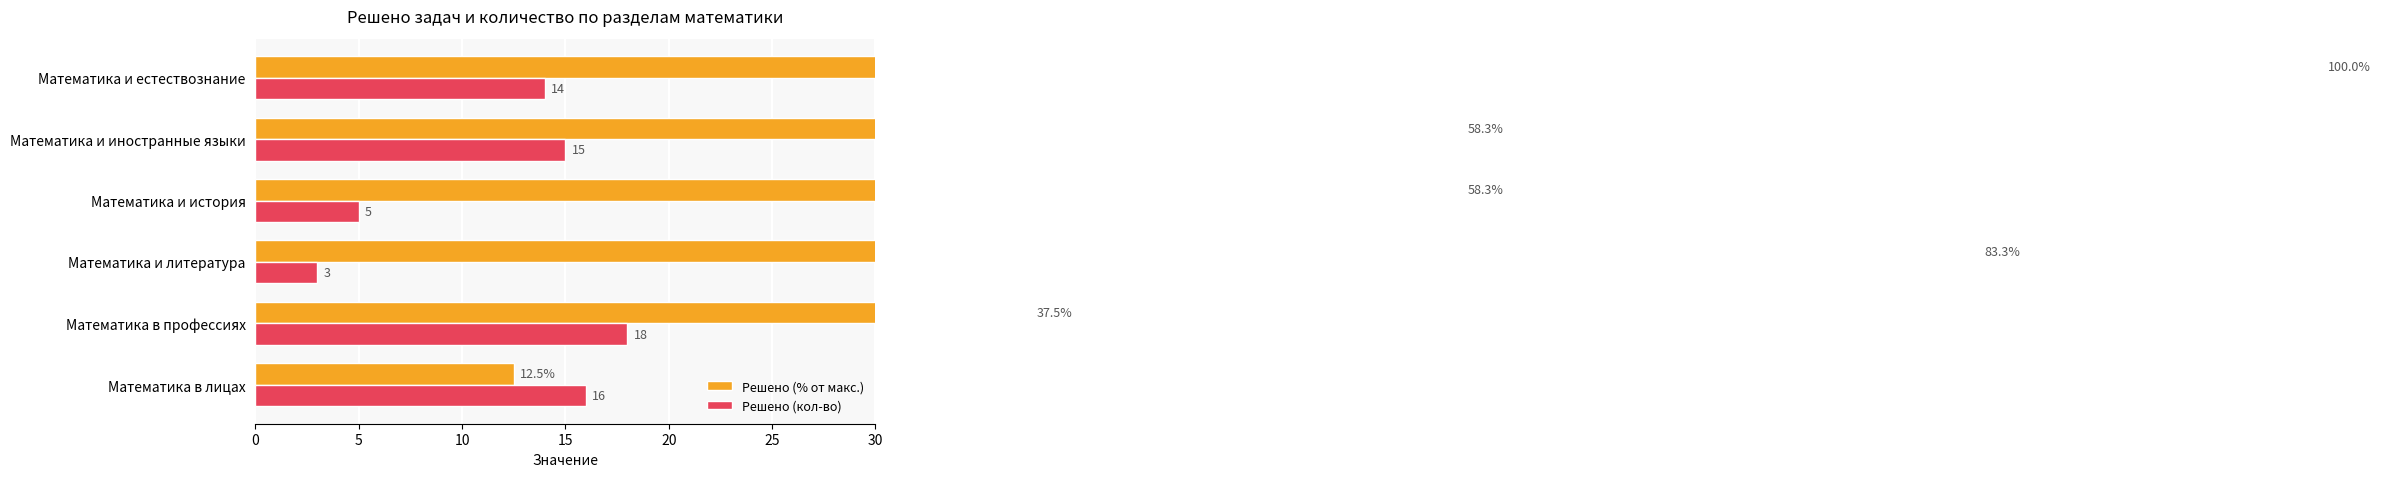

Read the Решено (% от макс.) value at Математика и иностранные языки.

58.3